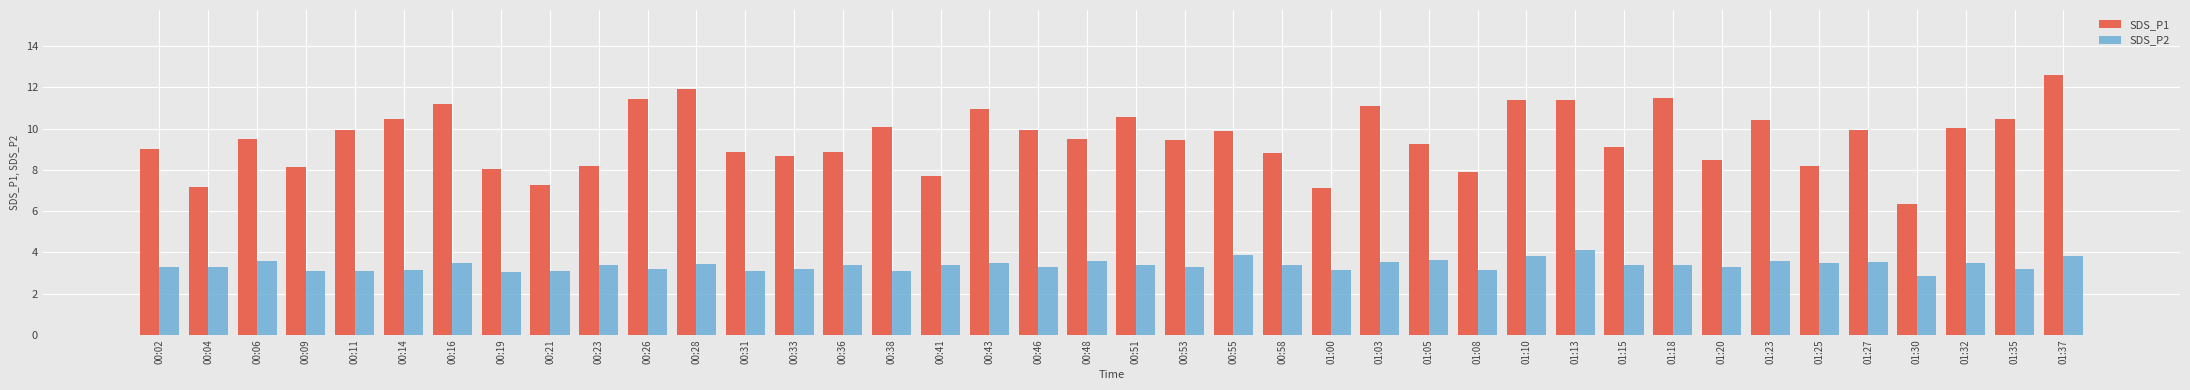

What is the average value of the SDS_P1 series?

9.5